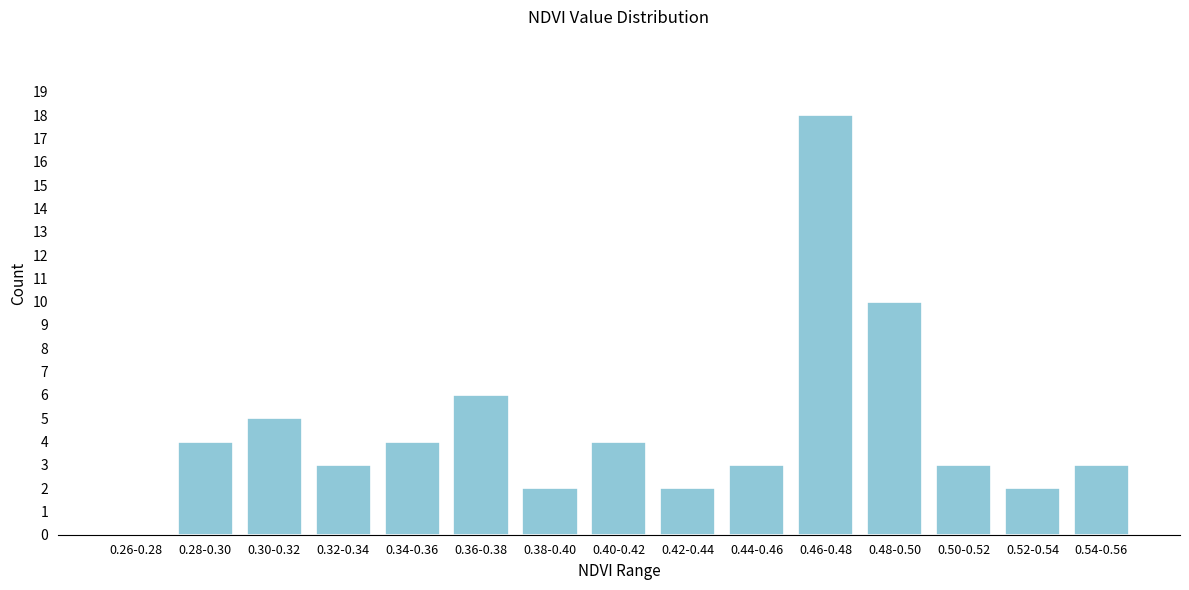

Reading left to right, transcribe all the data shown in this chart.

0.26-0.28=0	0.28-0.30=4	0.30-0.32=5	0.32-0.34=3	0.34-0.36=4	0.36-0.38=6	0.38-0.40=2	0.40-0.42=4	0.42-0.44=2	0.44-0.46=3	0.46-0.48=18	0.48-0.50=10	0.50-0.52=3	0.52-0.54=2	0.54-0.56=3